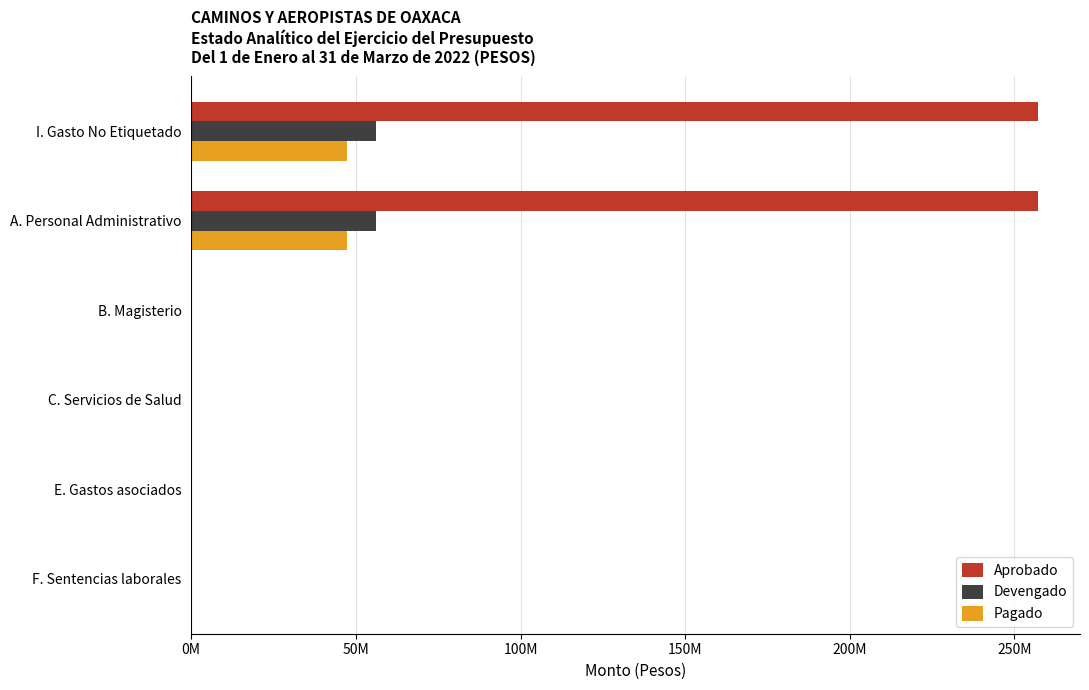

What is the maximum value shown in the chart?

257056169.9